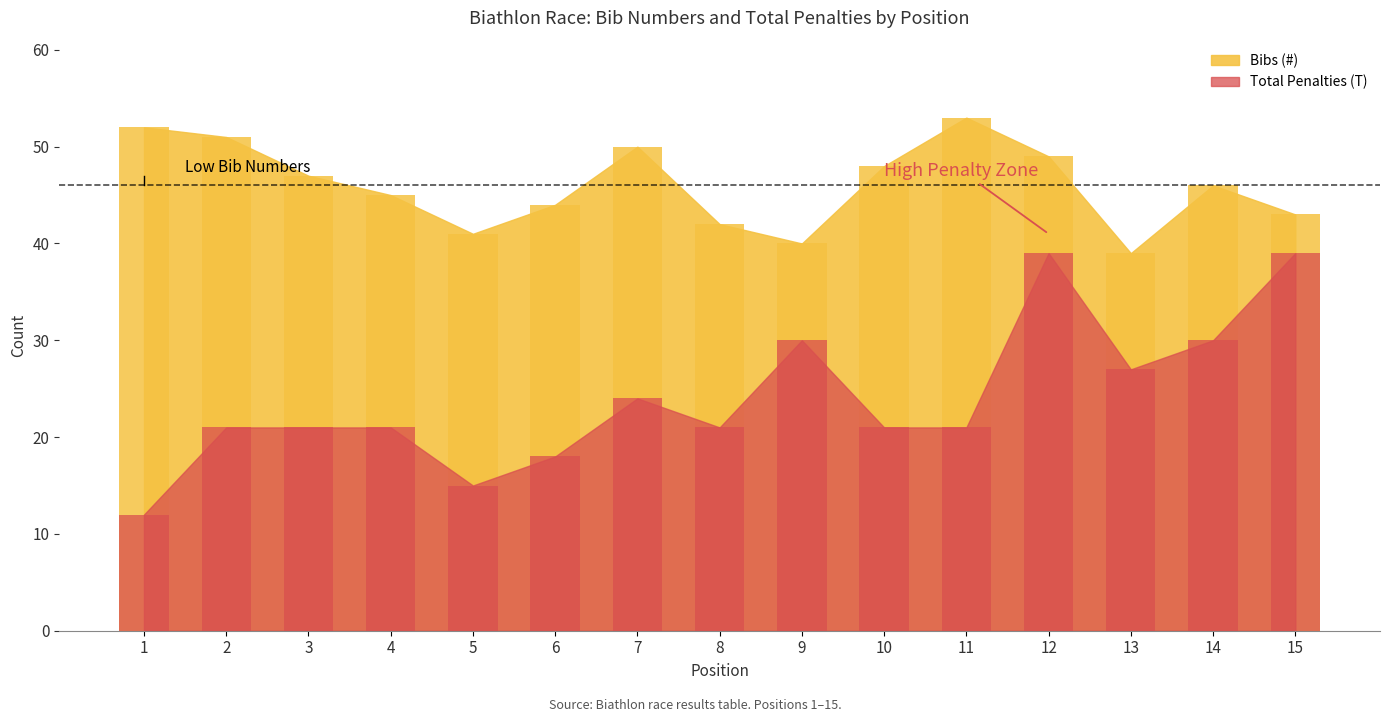

What is the spread (max minus min) of values at 1?

40